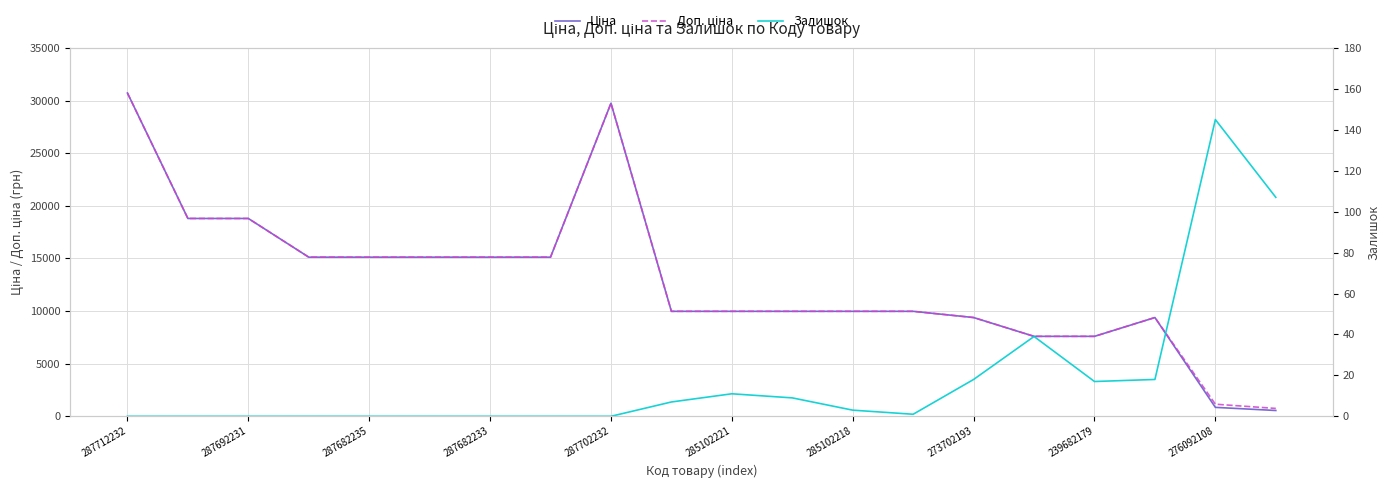

True or false: Доп. ціна and Залишок cross at least once.

False